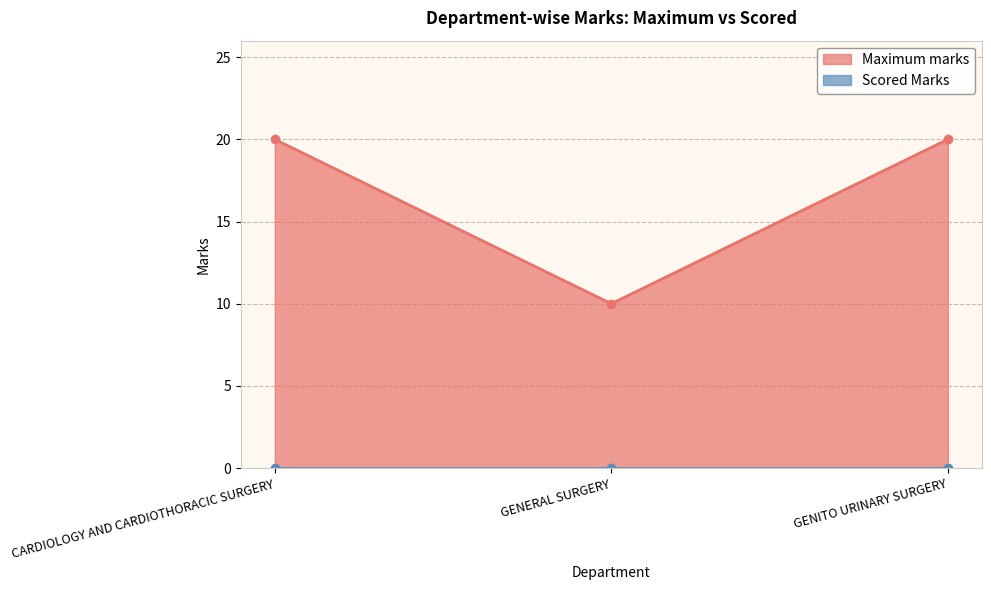

What is the minimum value for Maximum marks?

10